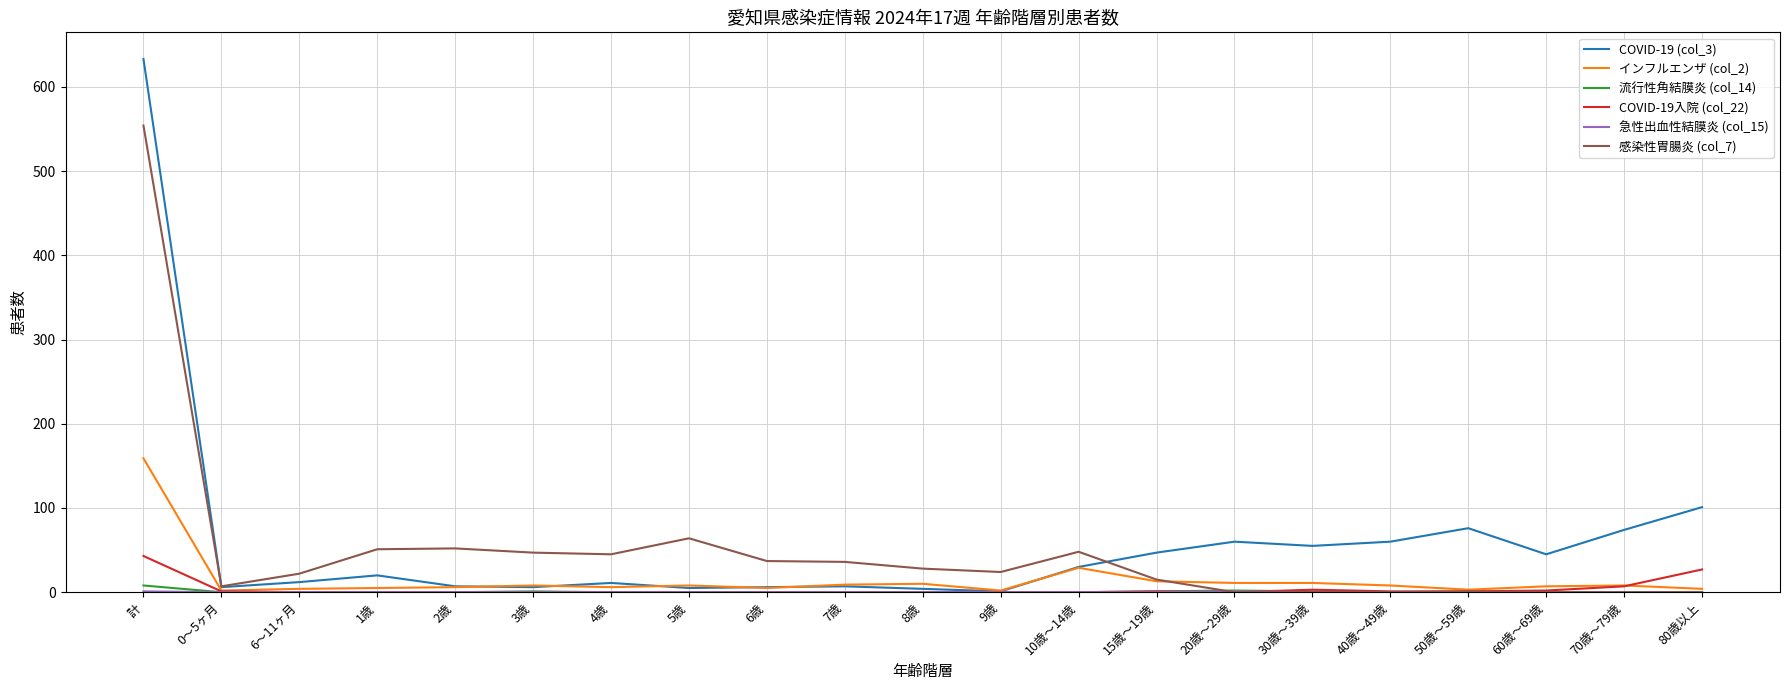

The 流行性角結膜炎 (col_14) series shows 1 at 30歳～39歳. True or false?

True